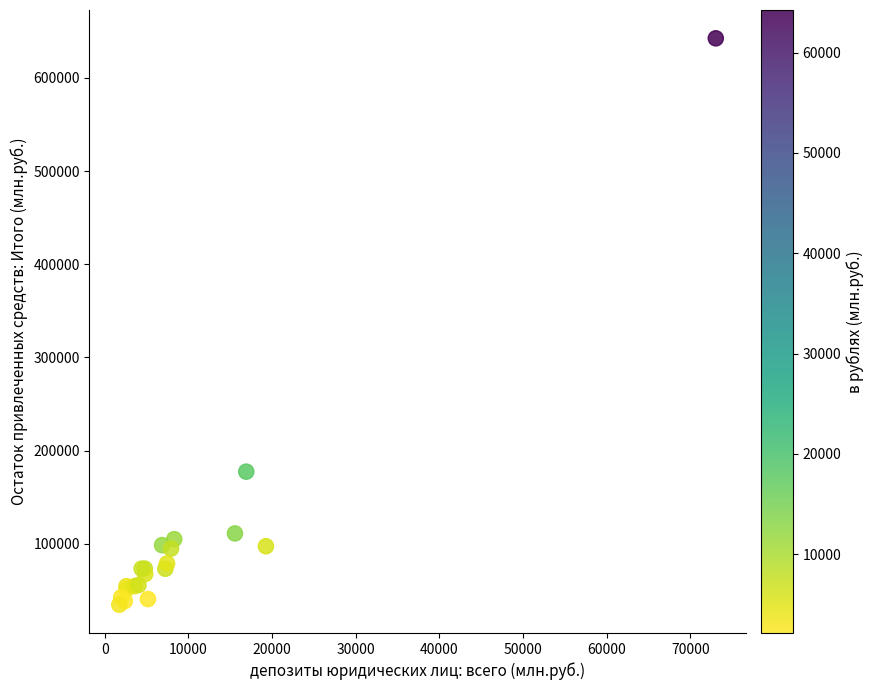

What Y value in the scatter plot is closest to 338523?

177314